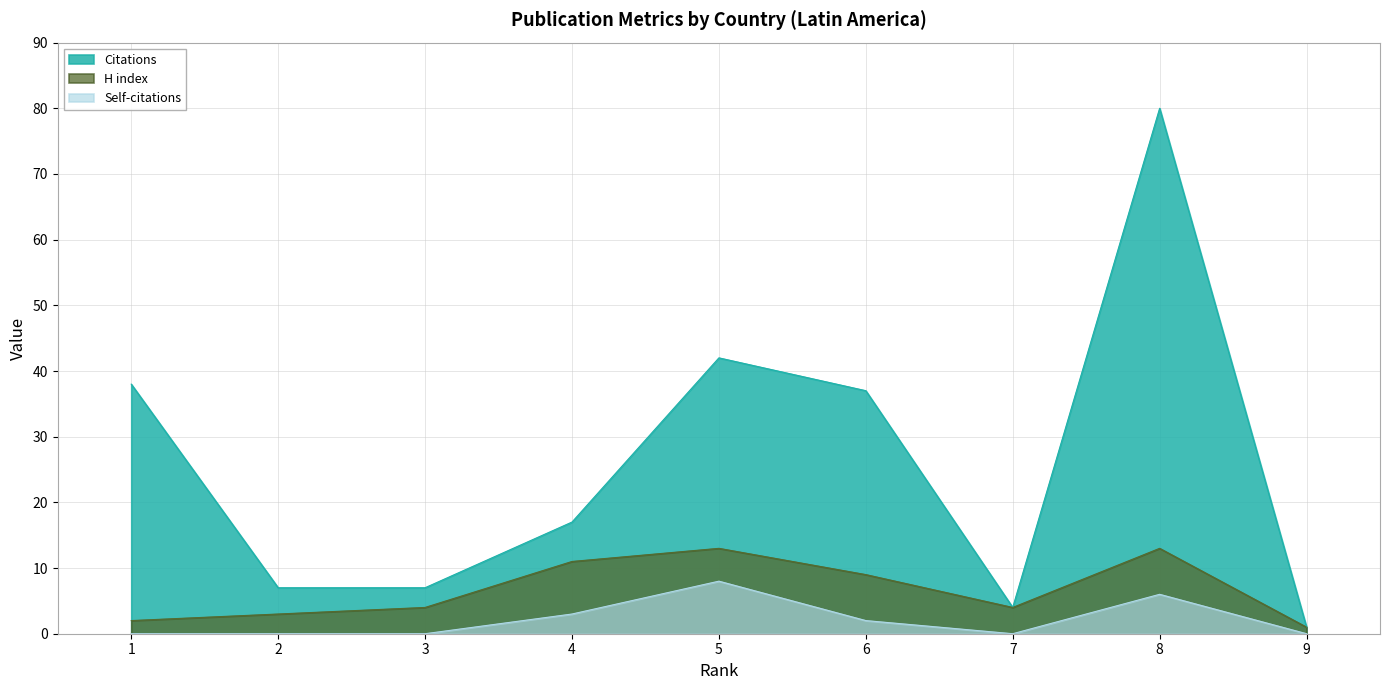

True or false: H index has more than 2 interior local peaks.

False